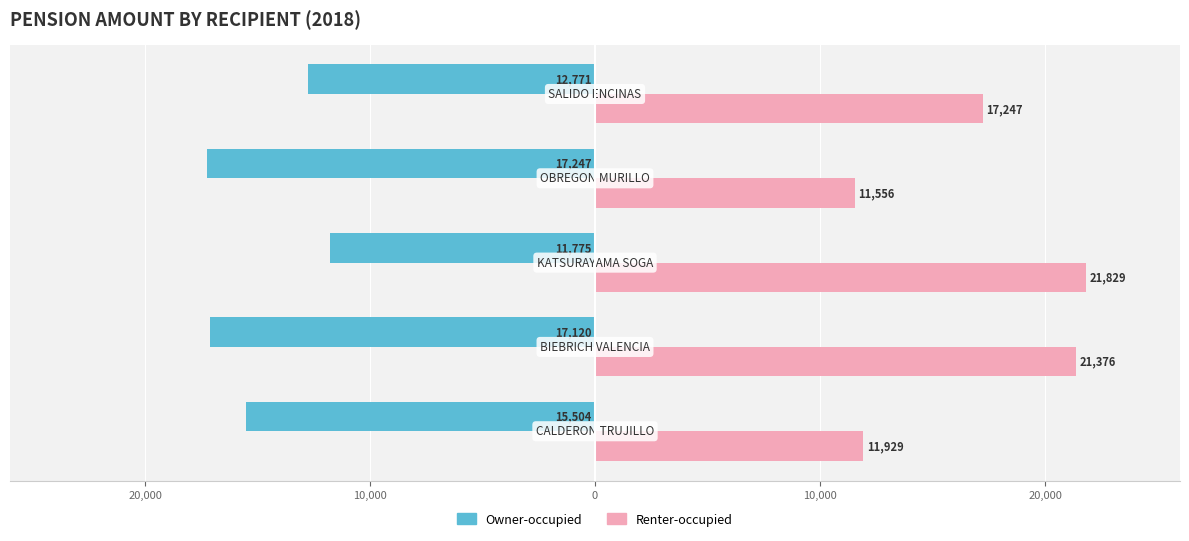

What are all the series names shown in the legend?

Owner-occupied, Renter-occupied